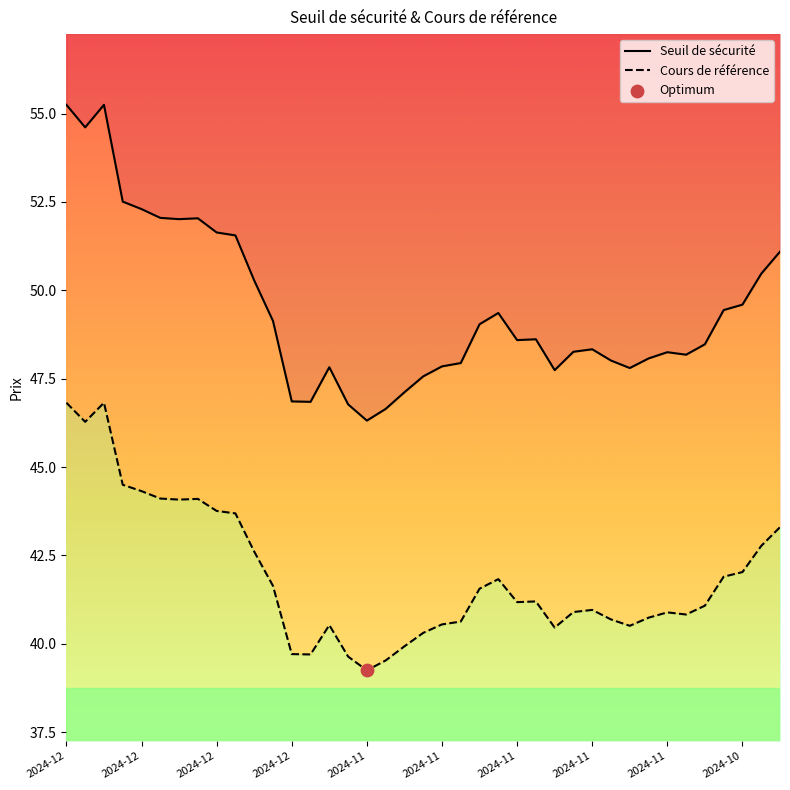

What are all the series names shown in the legend?

Seuil de sécurité, Cours de référence